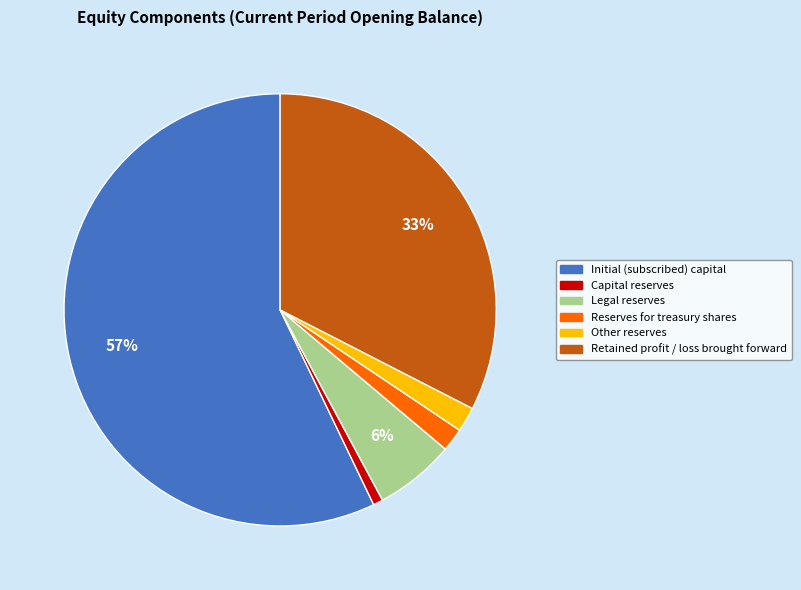

Count the number of slices in the pie.

6